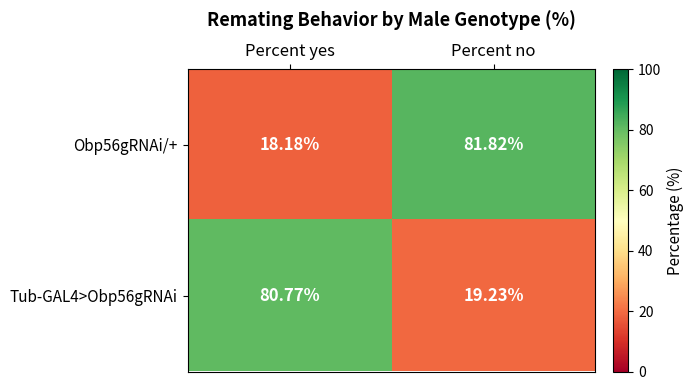

At which label does Obp56gRNAi/+ reach its minimum?

Percent yes